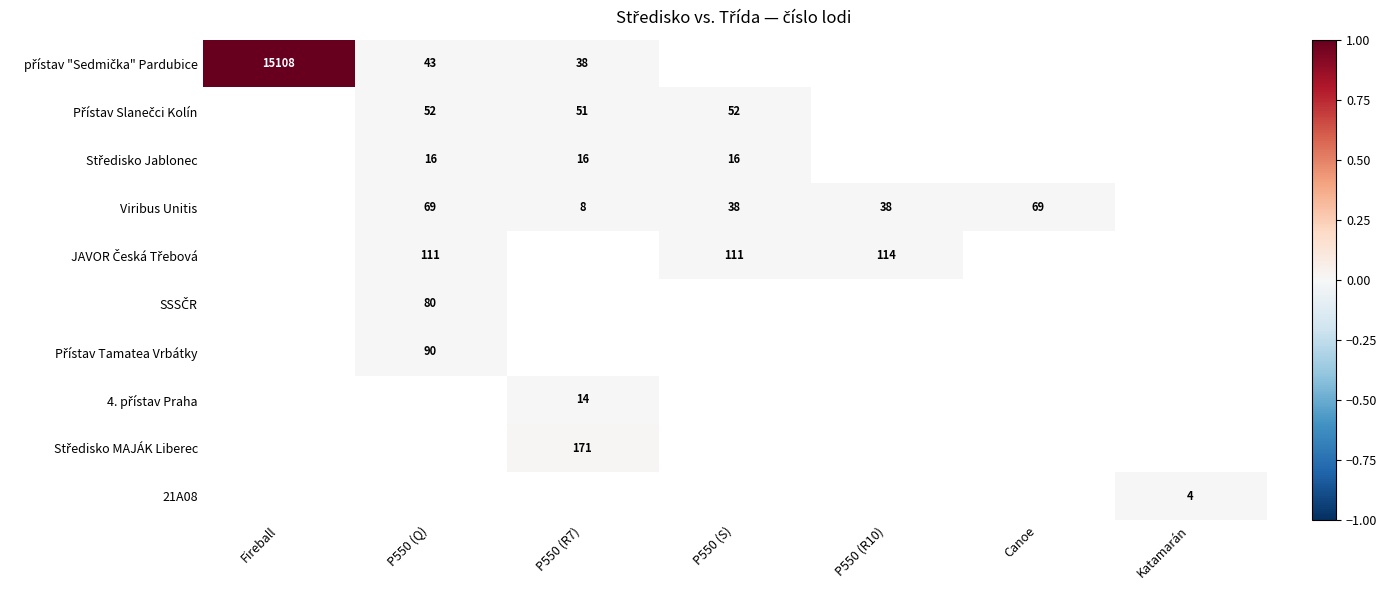

The 21A08 series shows 4 at Katamarán. True or false?

True